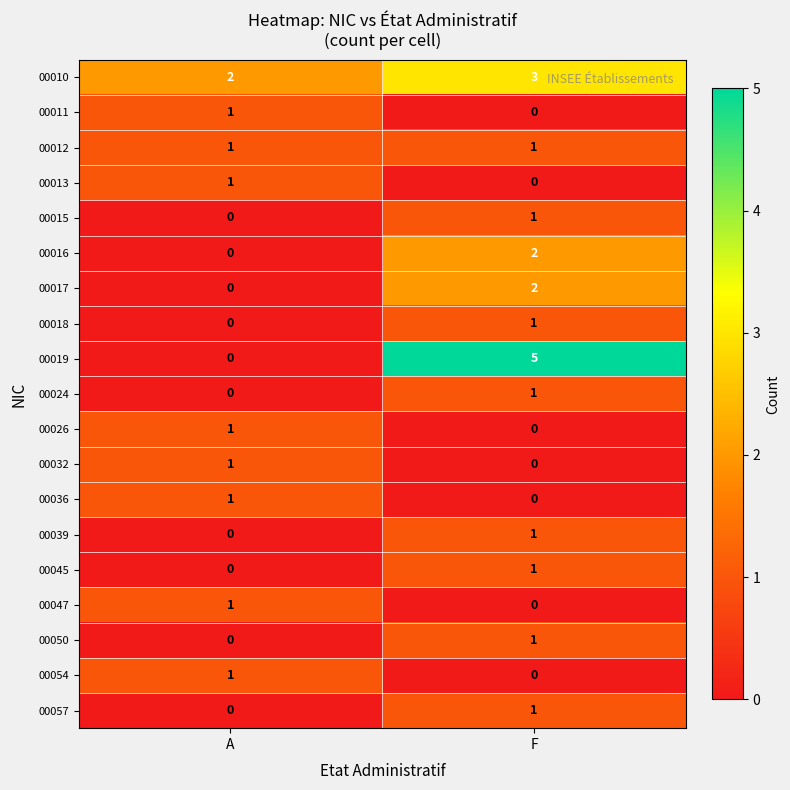

Count the number of categories in the chart.

2